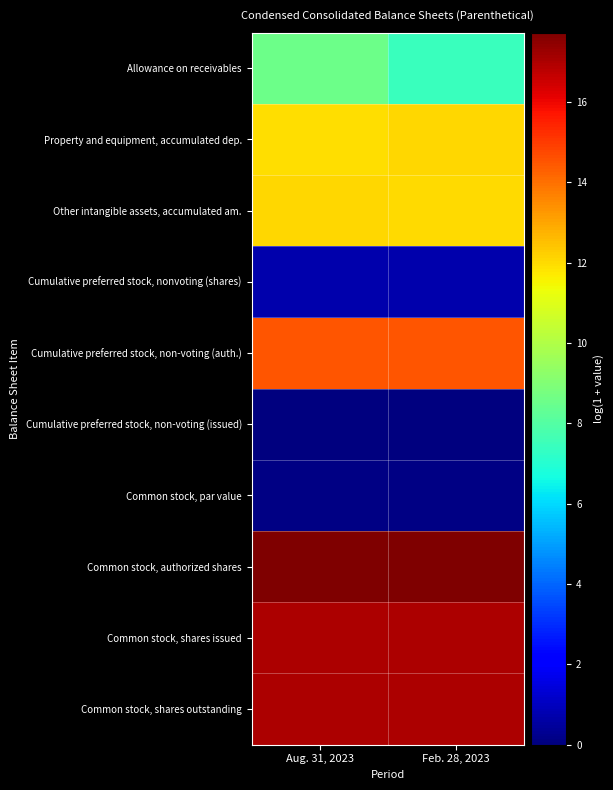

Which series has the widest spread of values?

Allowance on receivables